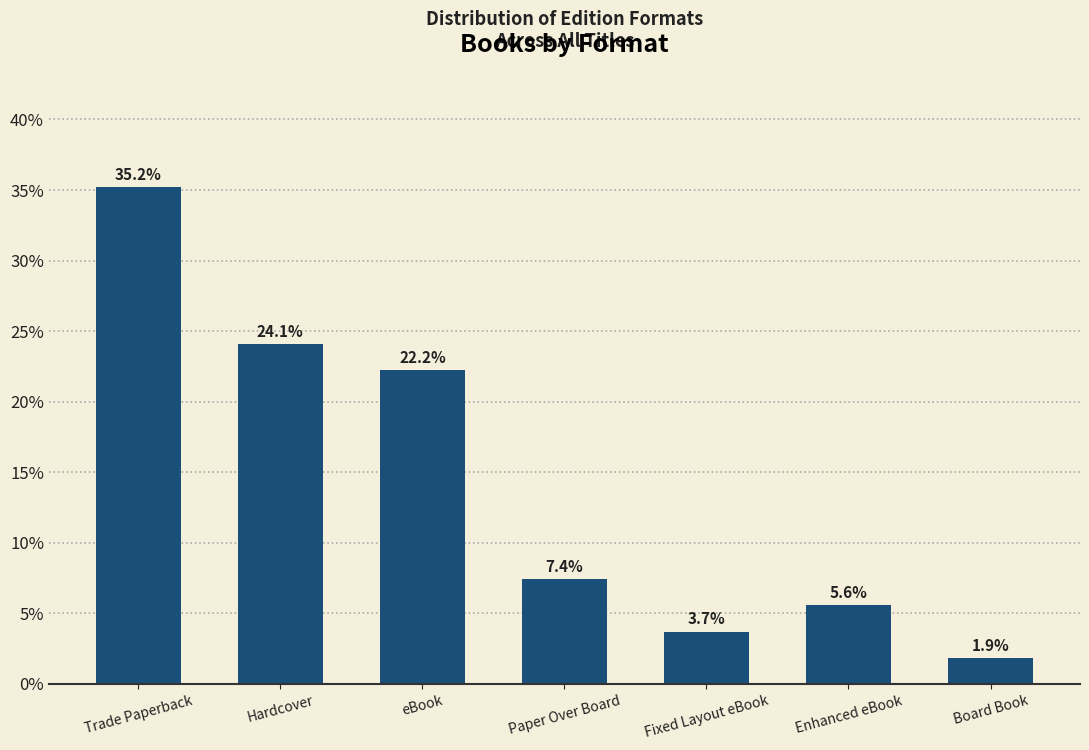

Reading left to right, list all the values displayed in this chart.

35.2	24.1	22.2	7.4	3.7	5.6	1.9